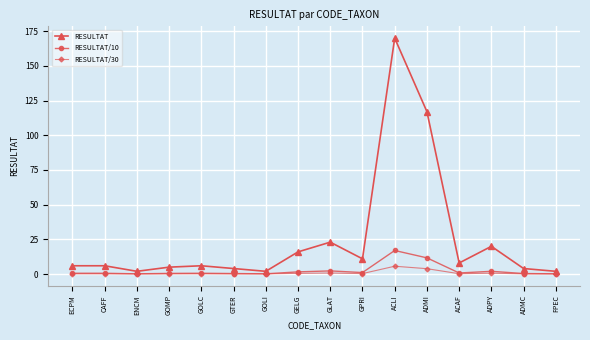

What is the greatest value displayed?

170.0